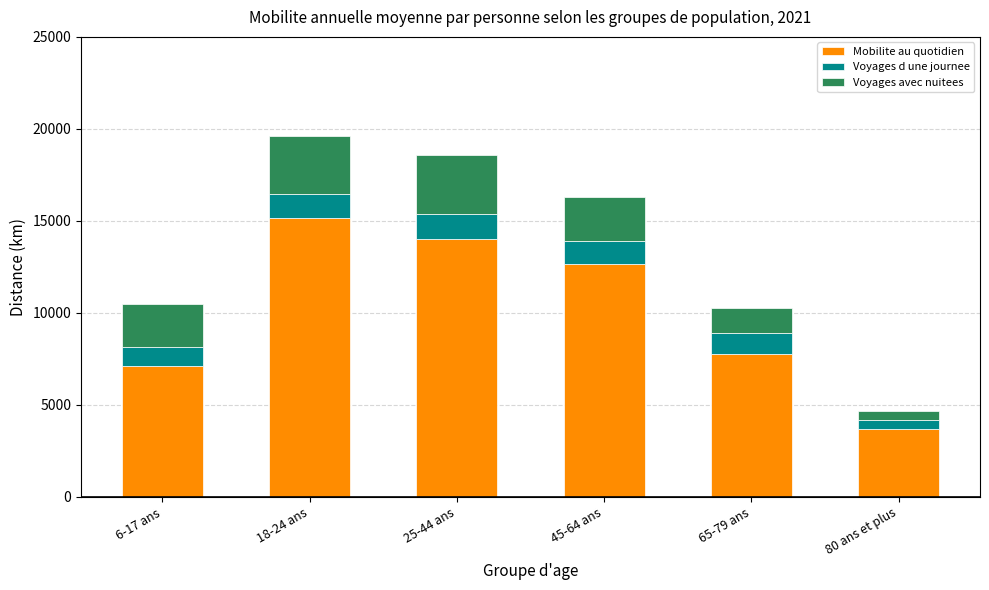

What is the highest value of the Mobilite au quotidien series?

15157.1